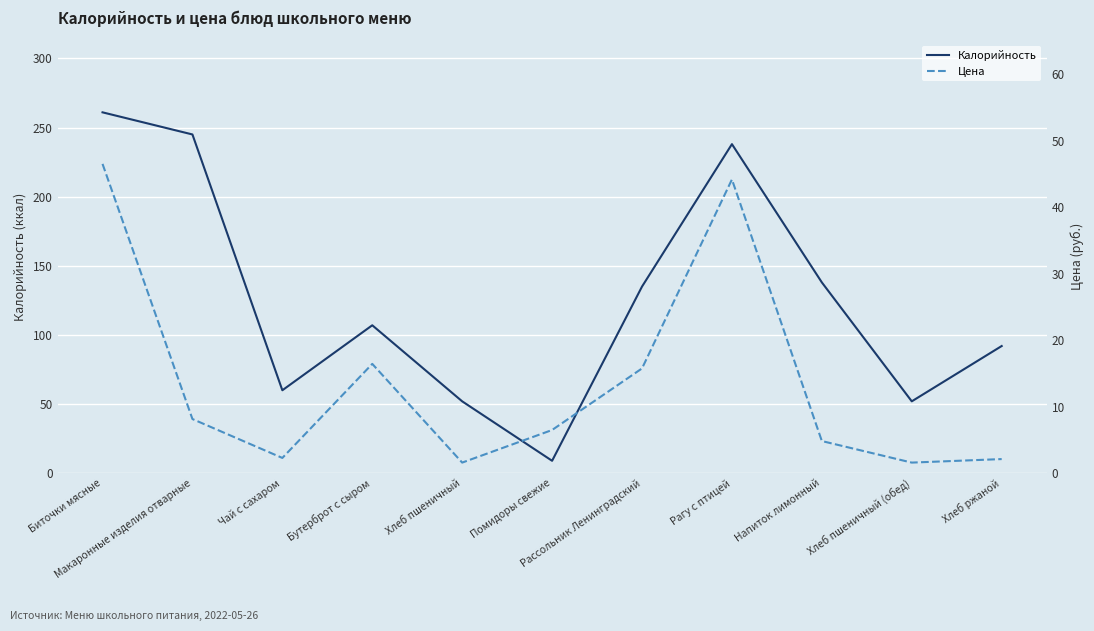

Where is Цена nearest to the value 24?

Бутерброт с сыром